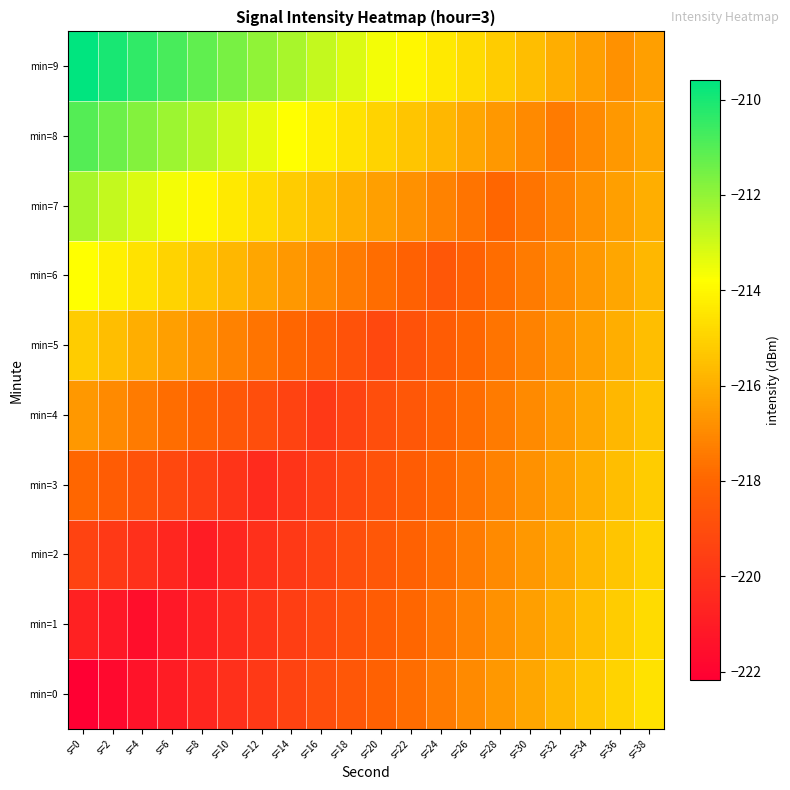

Count the number of categories in the chart.

20